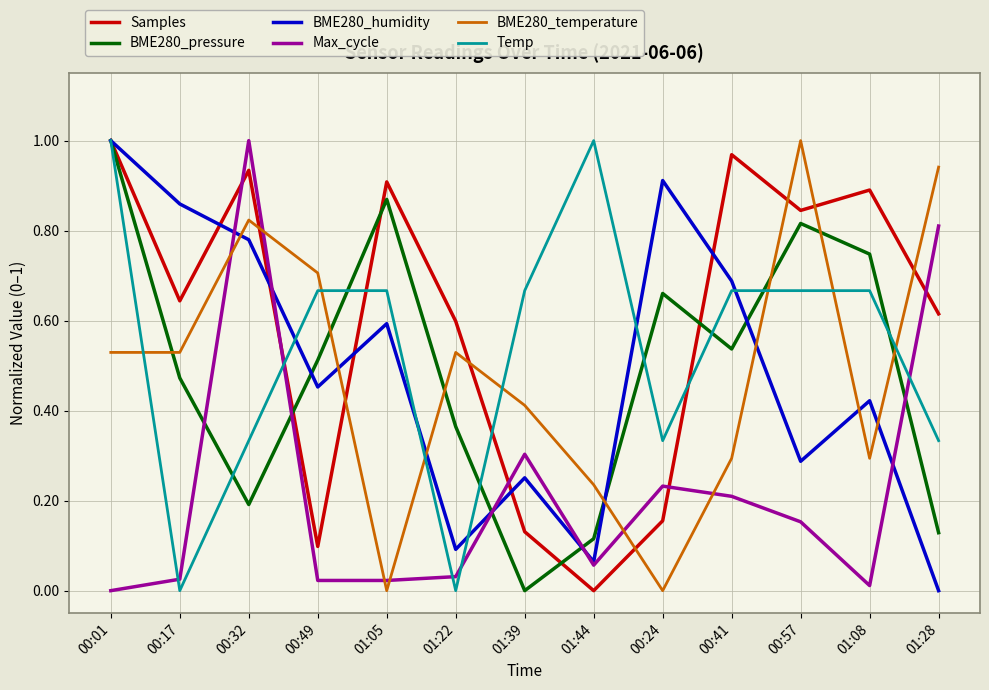

Which series changed the most between 00:49 and 01:08?

Samples